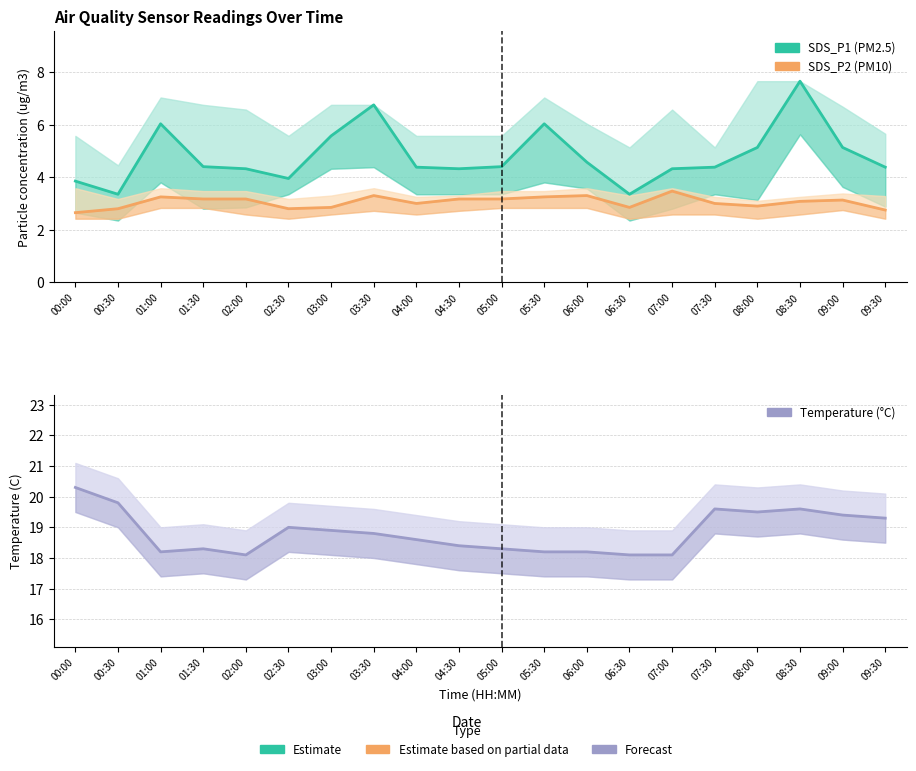

What is the difference between the maximum and minimum values in the SDS_P2 series?

0.8